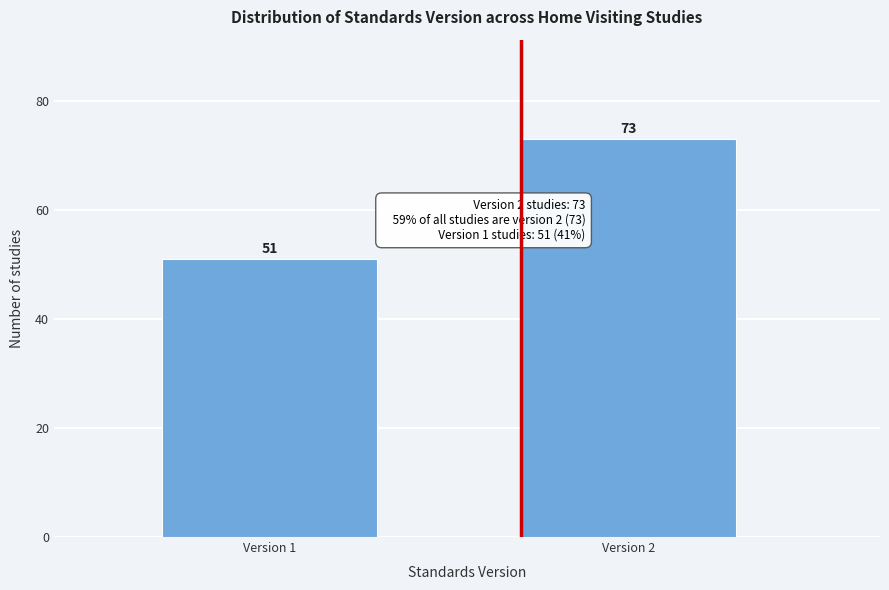

Reading left to right, list all the values displayed in this chart.

51	73